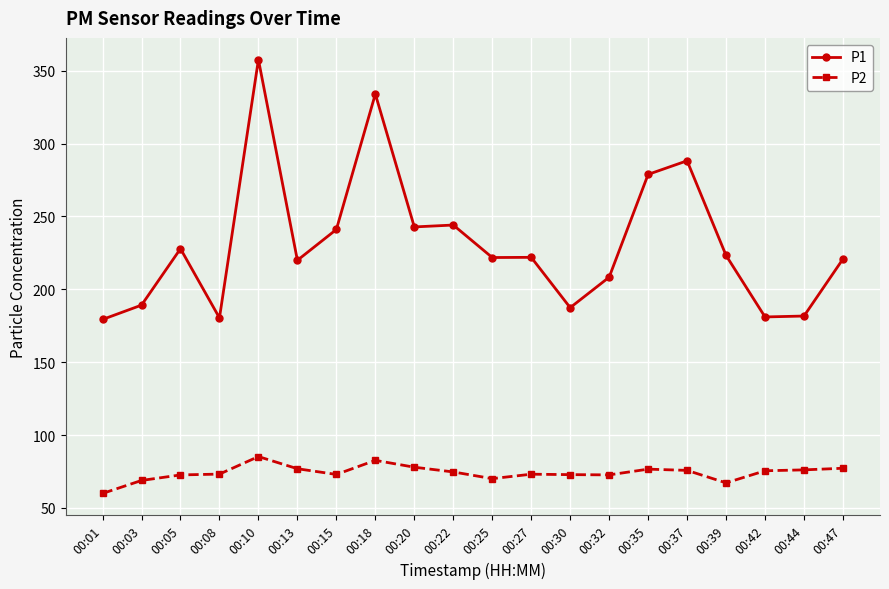

What is the sum of all P1 values?

4629.4